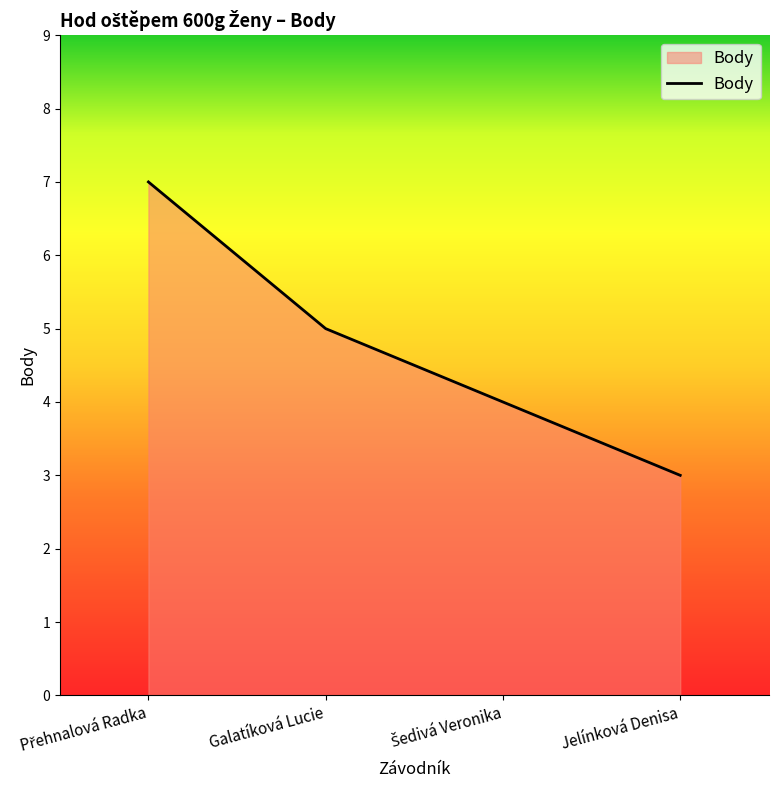

Is it true that the value at Galatíková Lucie is 5?

True